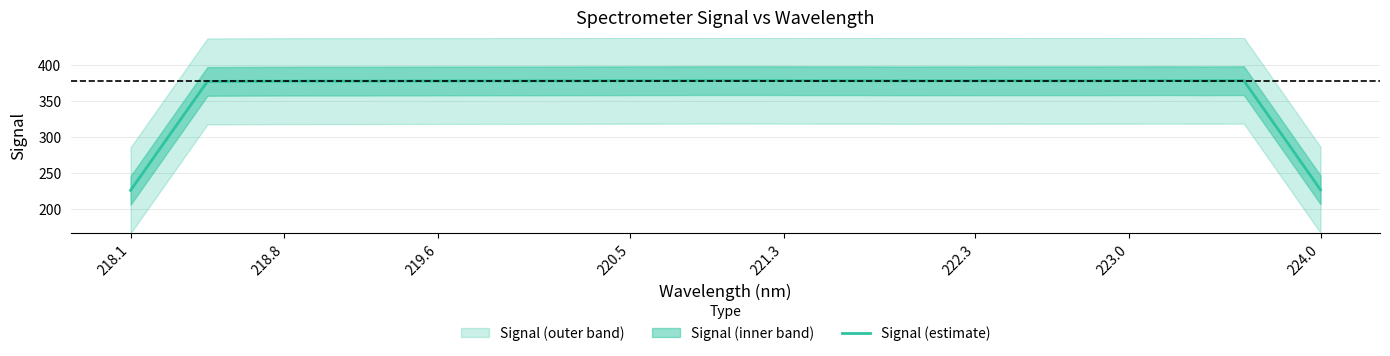

Is it true that the value at 219.6 is 162.3?

False